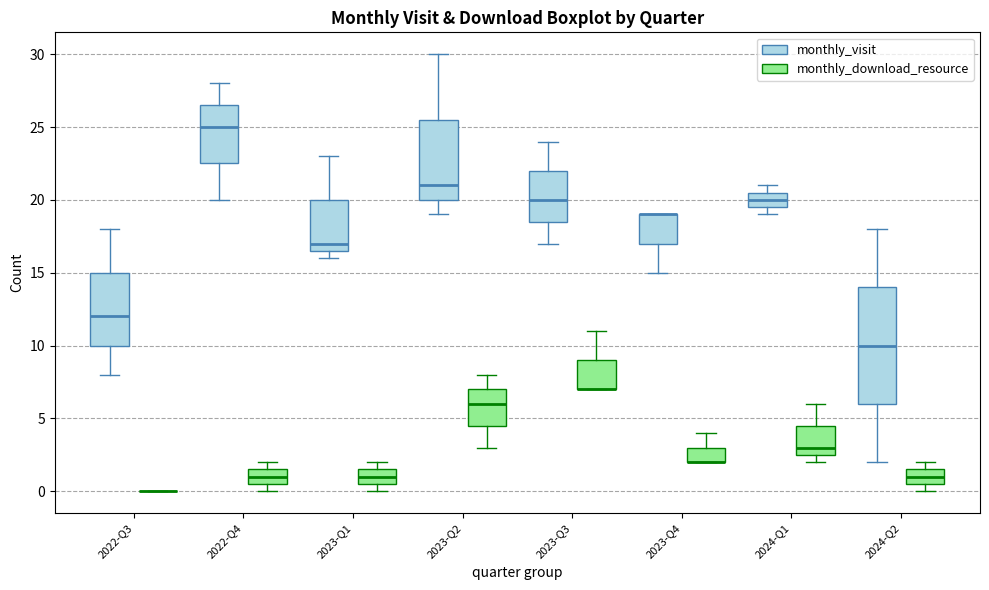

Where does the lower whisker of the box for 2023-Q4 (monthly_visit) end on the y-axis? The values are not printed on the chart, so give them approximately, as read against the axis.

15.0